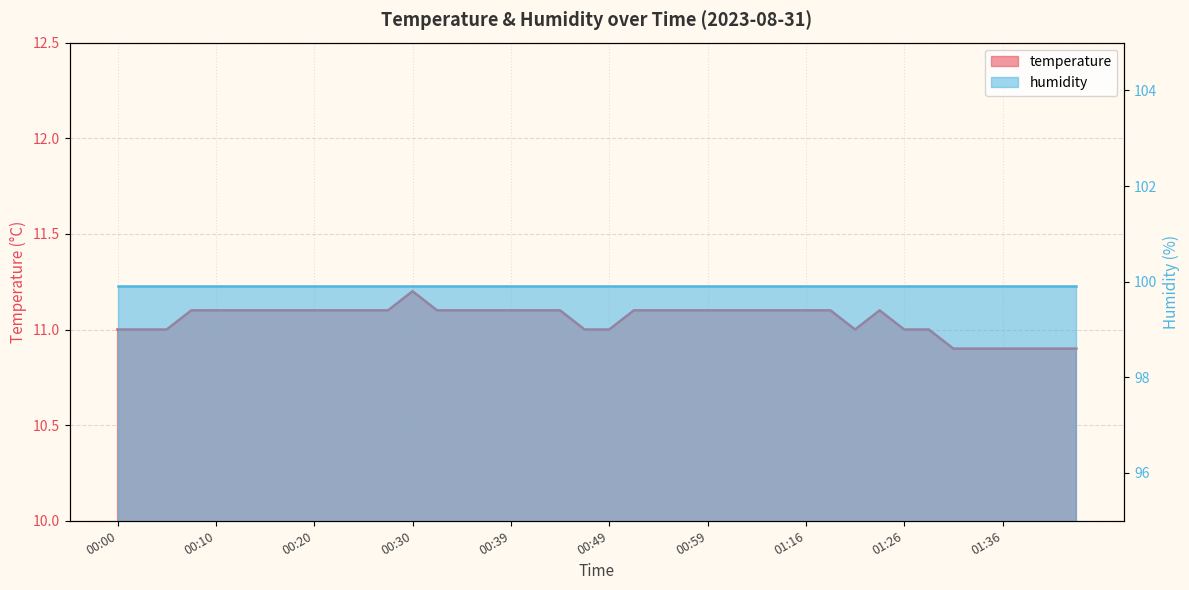

The chart shows a value of 19.5 at 00:00. True or false?

False